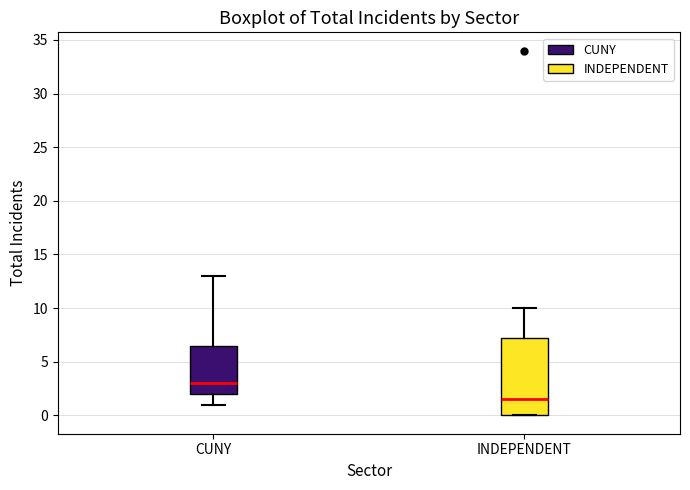

Reading left to right, read every box against the y-axis: the position of its median line, the range the box covers, and the ends of its whiskers. The values are not printed on the chart, so give them approximately, as read against the axis.

CUNY: median 3.0, box 2.0 to 6.5, whiskers 1.0 to 13.0
INDEPENDENT: median 1.5, box 0.0 to 7.5, whiskers 0.0 to 10.0